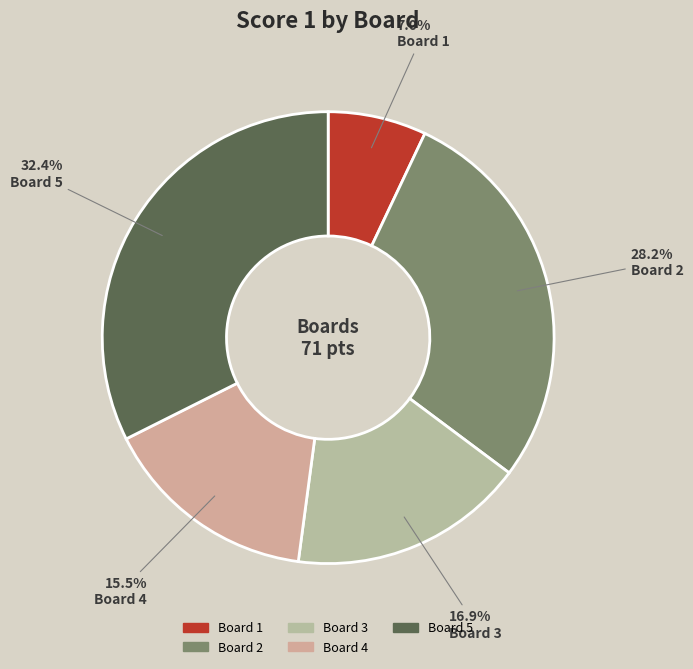

How many segments does this pie chart have?

5